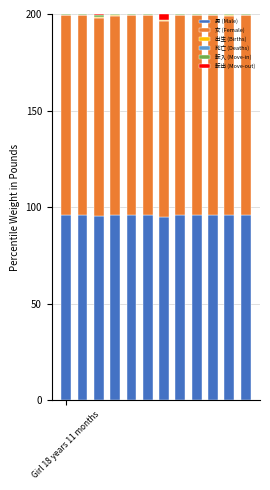

What is the highest value of the 男 (Male) series?

96.1